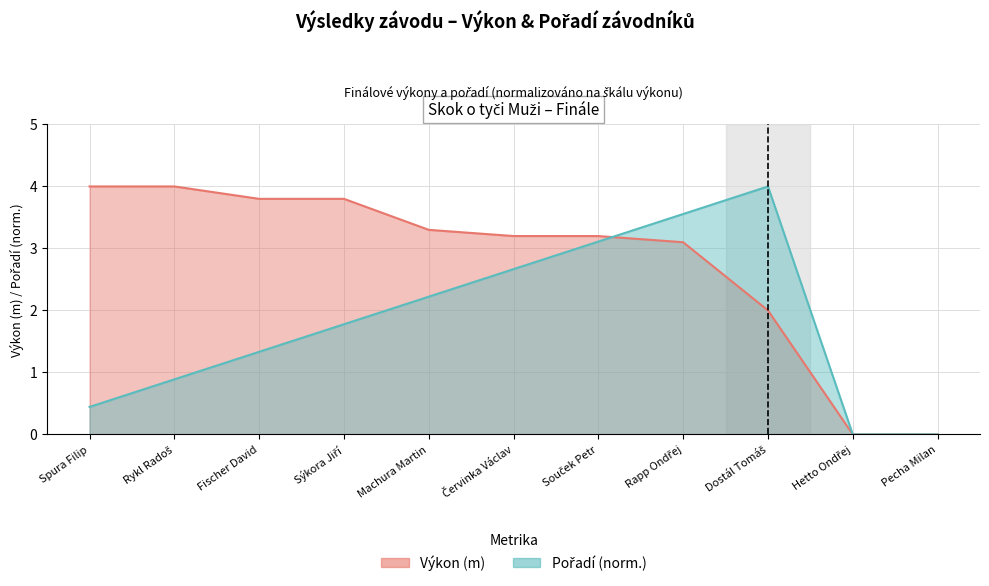

Is the value of Pořadí at Rapp Ondřej greater than the value of Výkon at Dostál Tomáš?

Yes